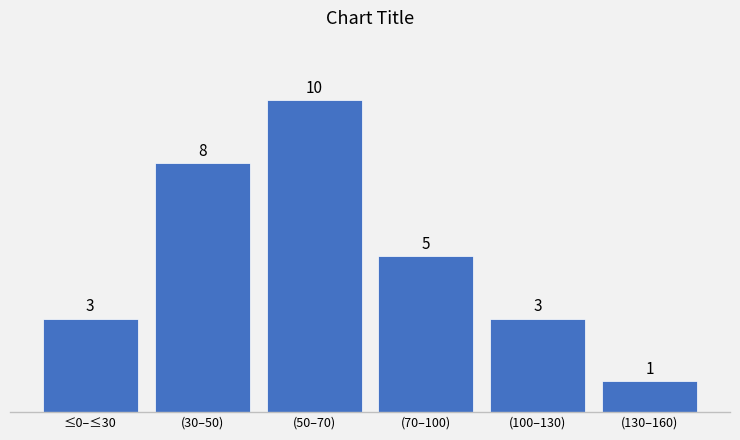

Reading left to right, extract all data points from this chart.

3	8	10	5	3	1